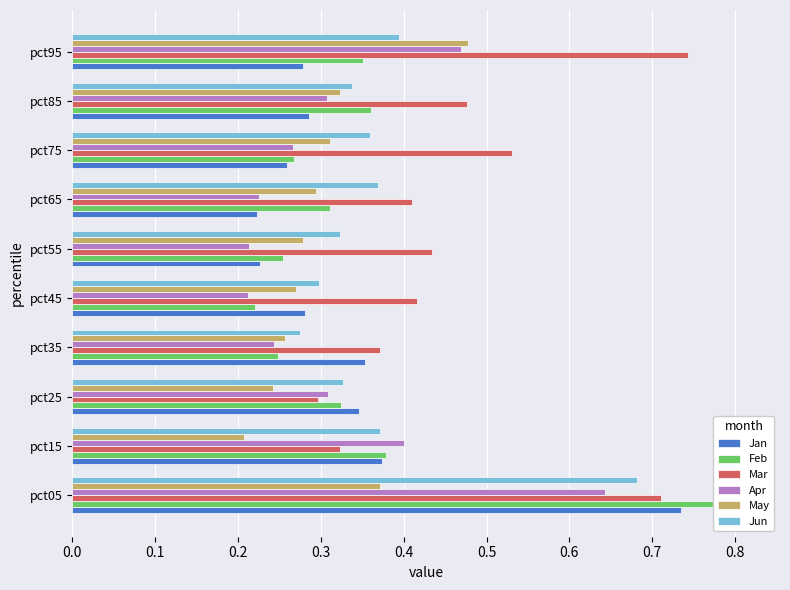

Between pct75 and pct95, which series saw the biggest shift?

Mar